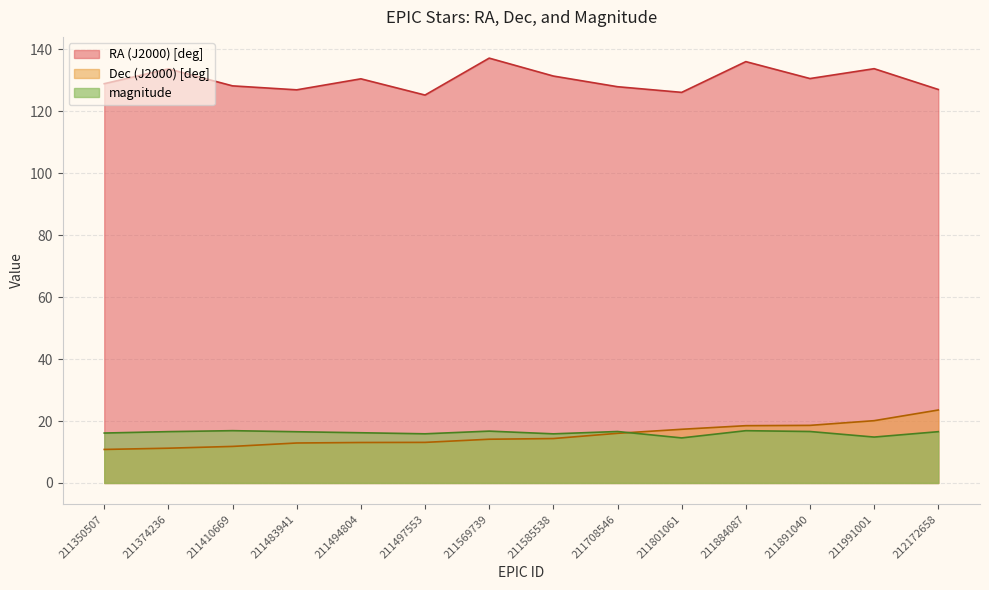

At how many categories does at least one series exceed 83?

14